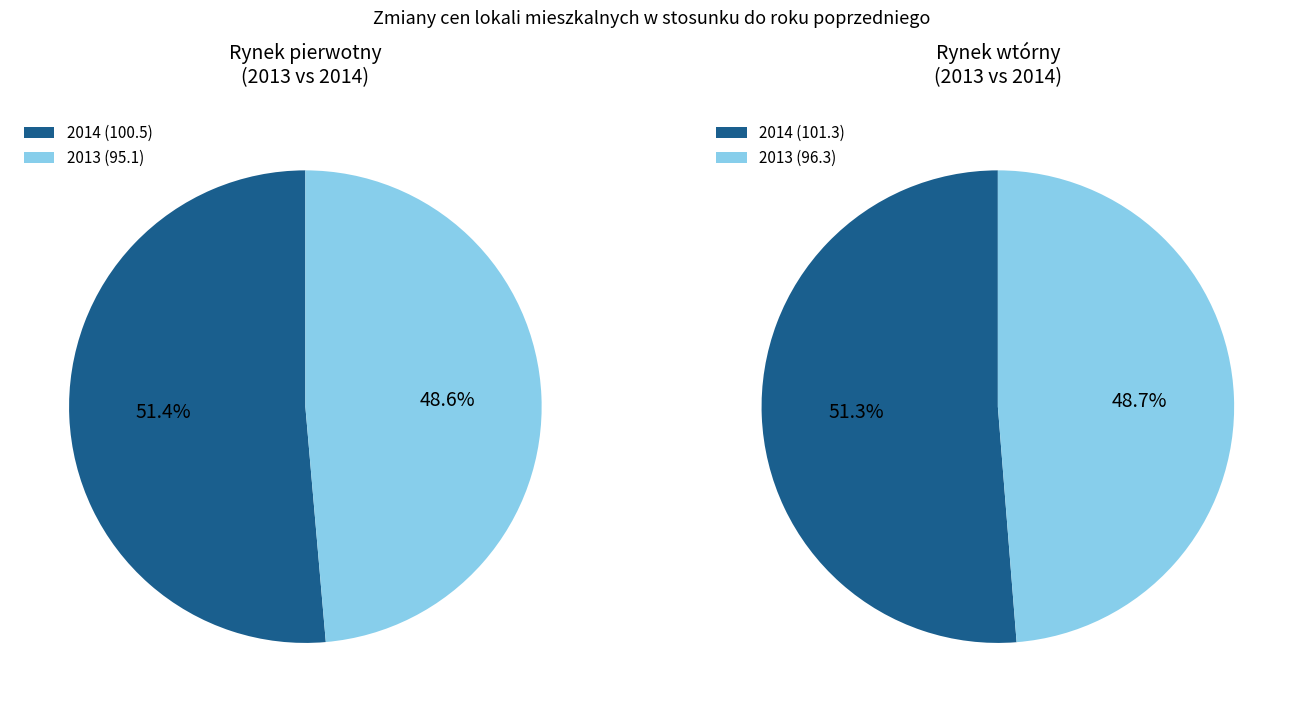

True or false: 2021 accounts for 1% of the total.

False